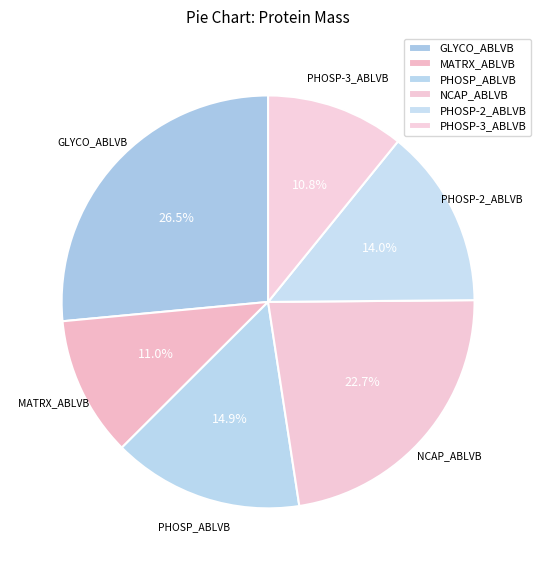

The PHOSP_ABLVB slice represents 23% of the pie. True or false?

False